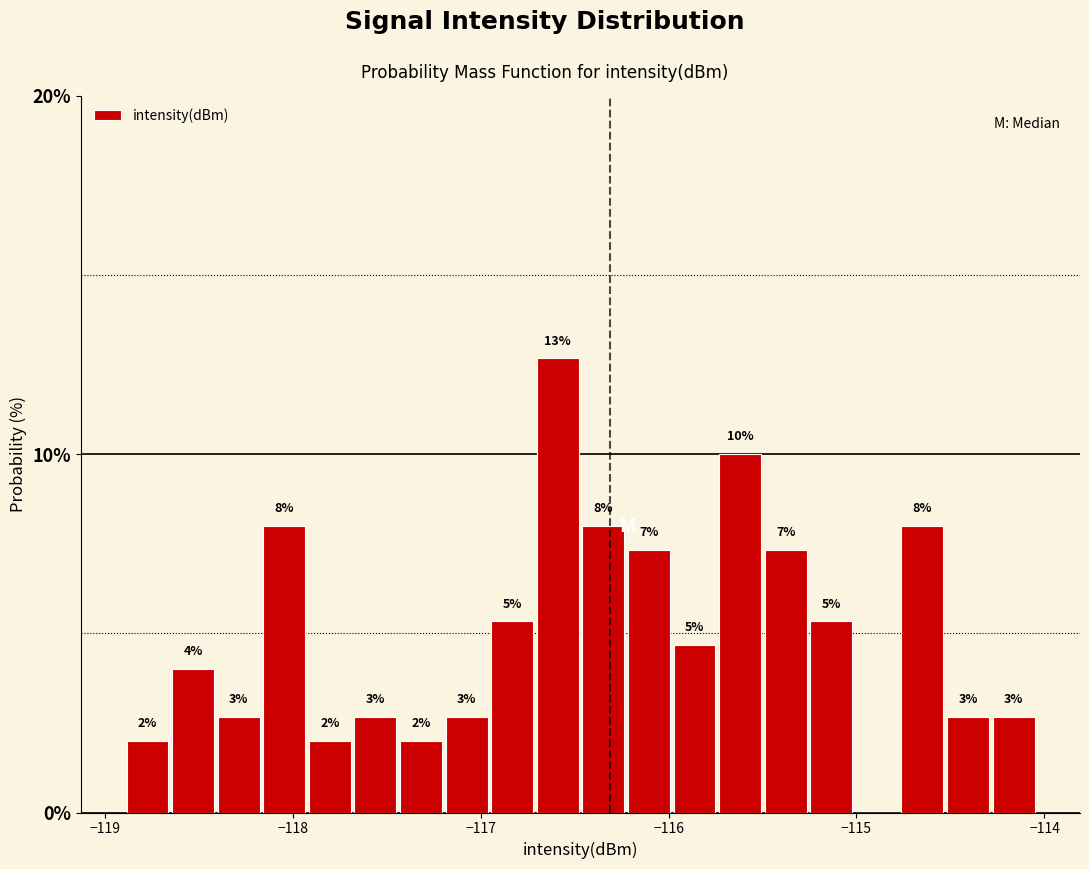

Read against the x-axis, roughly where is the centre of the tallest bar?

-116.6